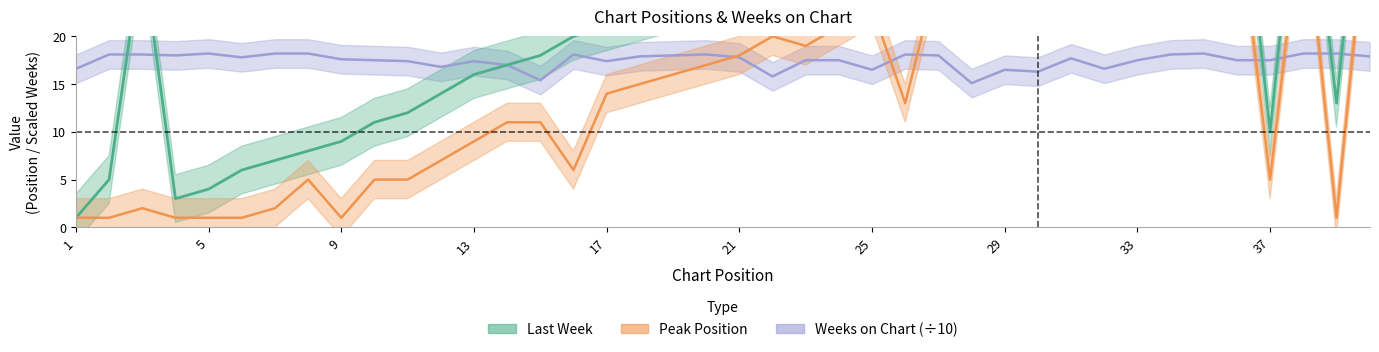

Reading left to right, transcribe all the data shown in this chart.

Last Week: 1=1.0	2=5.0	3=29.0	4=3.0	5=4.0	6=6.0	7=7.0	8=8.0	9=9.0	10=11.0	11=12.0	12=14.0	13=16.0	14=17.0	15=18.0	16=20.0	17=21.0	18=22.0	19=23.0	20=24.0	21=28.0	22=26.0	23=27.0	24=29.0	25=30.0	26=31.0	27=33.0	28=34.0	29=36.0	30=51.0	31=37.0	32=38.0	33=39.0	34=40.0	35=41.0	36=42.0	37=10.0	38=44.0	39=13.0	40=46.0
Peak Position: 1=1.0	2=1.0	3=2.0	4=1.0	5=1.0	6=1.0	7=2.0	8=5.0	9=1.0	10=5.0	11=5.0	12=7.0	13=9.0	14=11.0	15=11.0	16=6.0	17=14.0	18=15.0	19=16.0	20=17.0	21=18.0	22=20.0	23=19.0	24=21.0	25=23.0	26=13.0	27=27.0	28=27.0	29=28.0	30=30.0	31=29.0	32=30.0	33=31.0	34=32.0	35=33.0	36=34.0	37=5.0	38=35.0	39=1.0	40=36.0
Weeks on Chart: 1=16.6	2=18.1	3=18.1	4=18.0	5=18.2	6=17.8	7=18.2	8=18.2	9=17.6	10=17.5	11=17.4	12=16.8	13=17.4	14=17.0	15=15.4	16=18.1	17=17.4	18=17.9	19=18.0	20=18.1	21=17.8	22=15.8	23=17.5	24=17.5	25=16.5	26=18.1	27=18.0	28=15.1	29=16.5	30=16.3	31=17.7	32=16.6	33=17.5	34=18.1	35=18.2	36=17.5	37=17.5	38=18.2	39=18.2	40=17.9